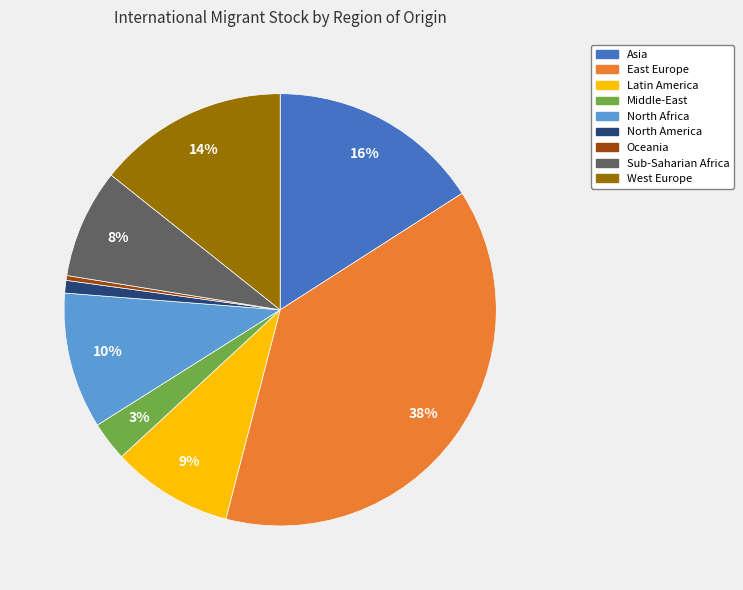

Rank the categories by value from lowest to highest.

Oceania, North America, Middle-East, Sub-Saharian Africa, Latin America, North Africa, West Europe, Asia, East Europe